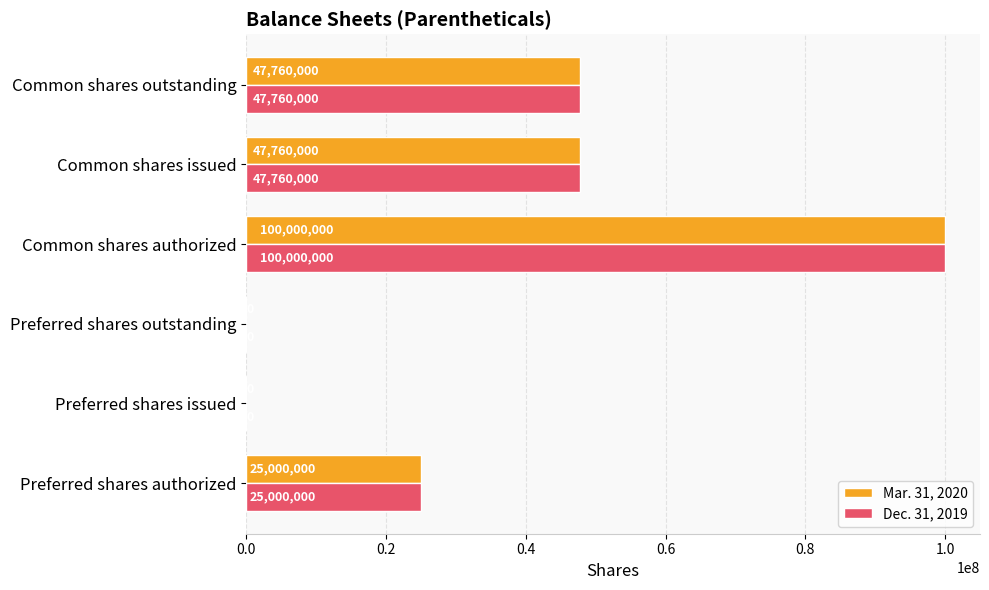

The Dec. 31, 2019 series shows 47760000 at Common shares outstanding. True or false?

True